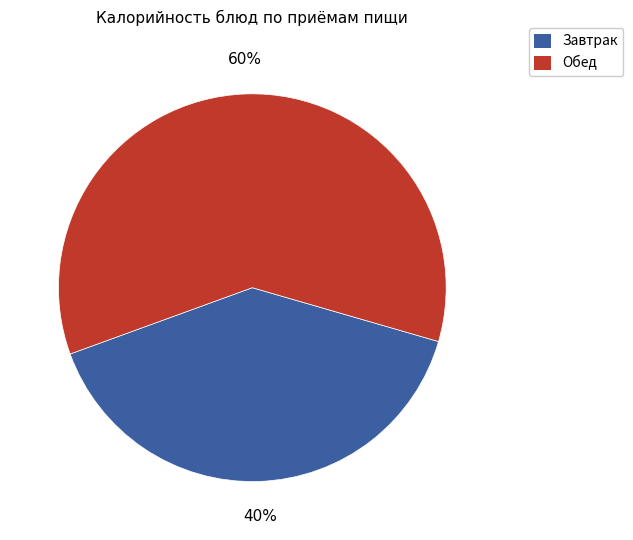

To the nearest percent, what is the difference between the largest and smallest slice percentages?

20%